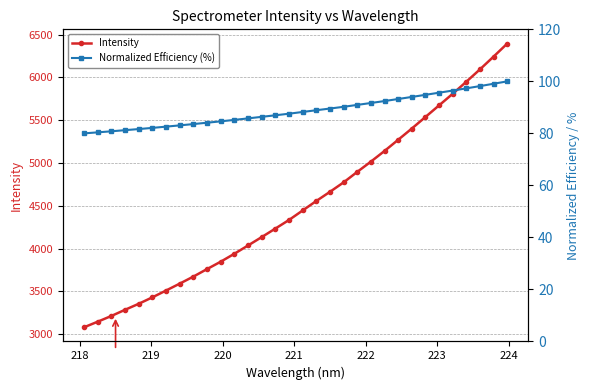

What is the difference between the highest and lowest values at 218?

3065.7